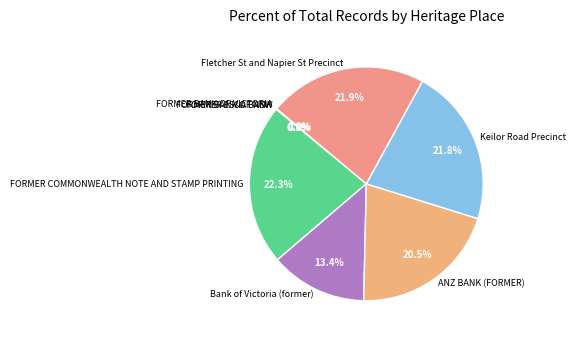

Do ANZ BANK (FORMER) and Bank of Victoria (former) together represent more than half of the pie?

No